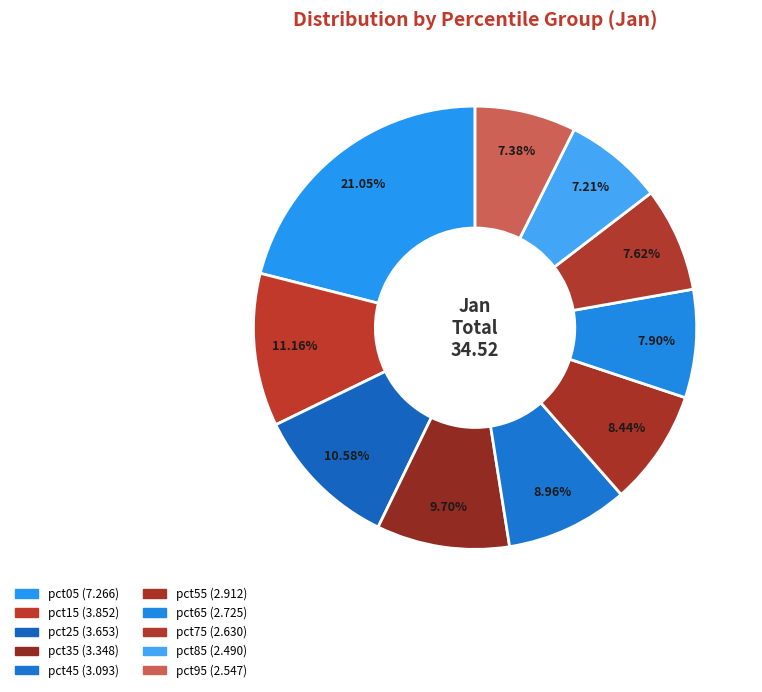

How many slices are in this pie chart?

10